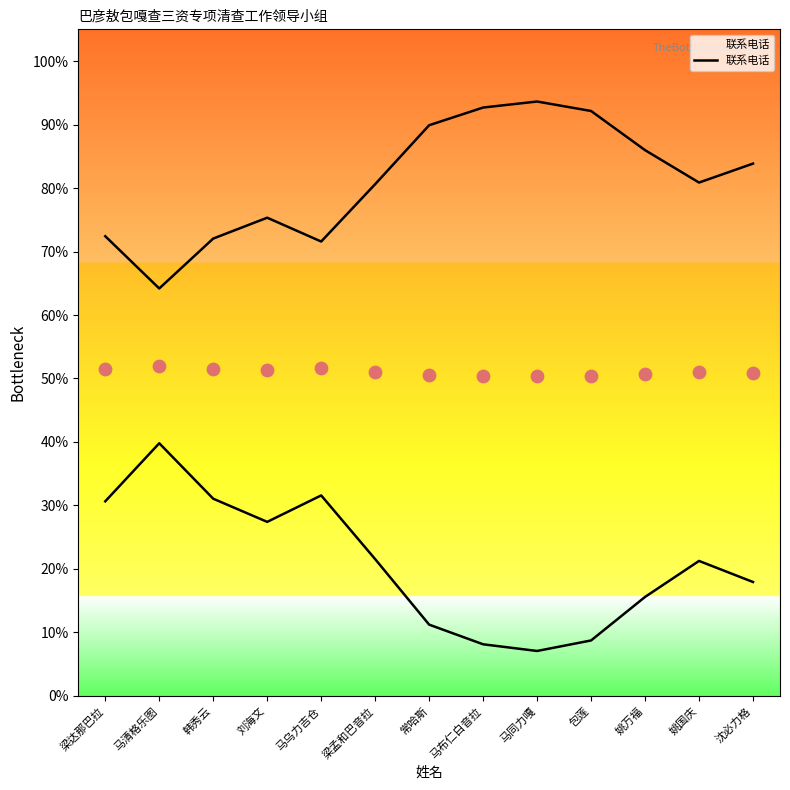

Between 姚万福 and 马清格乐图, which is larger?

马清格乐图